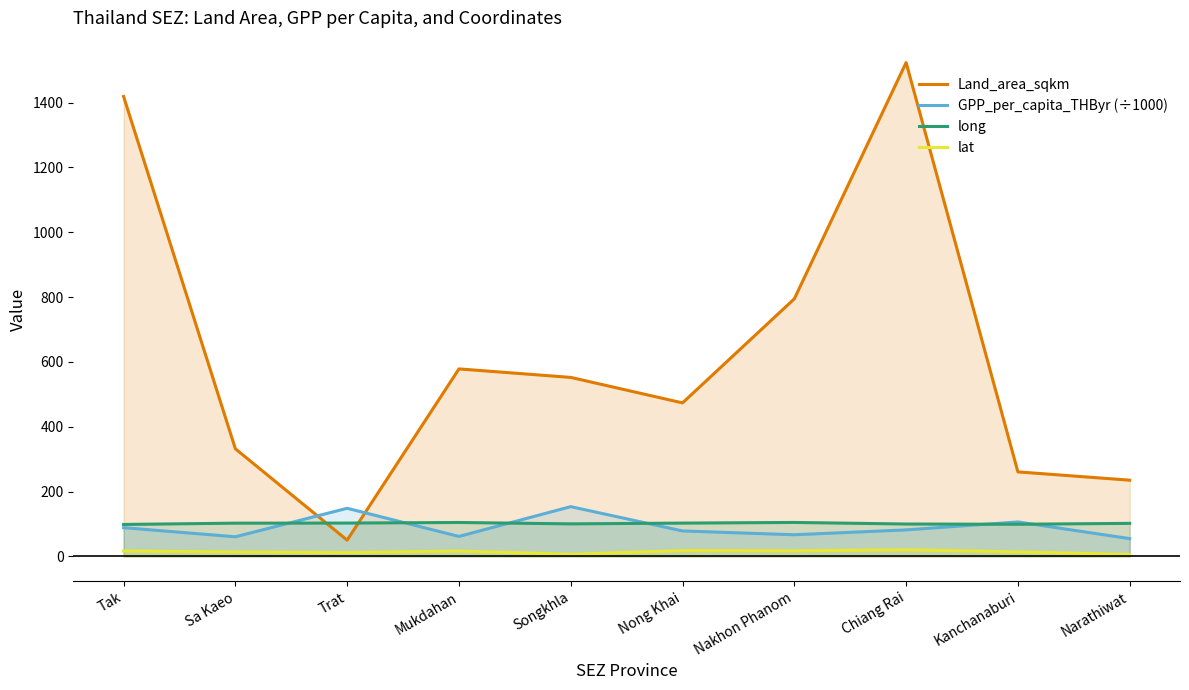

True or false: lat and Land_area_sqkm intersect in this chart.

False